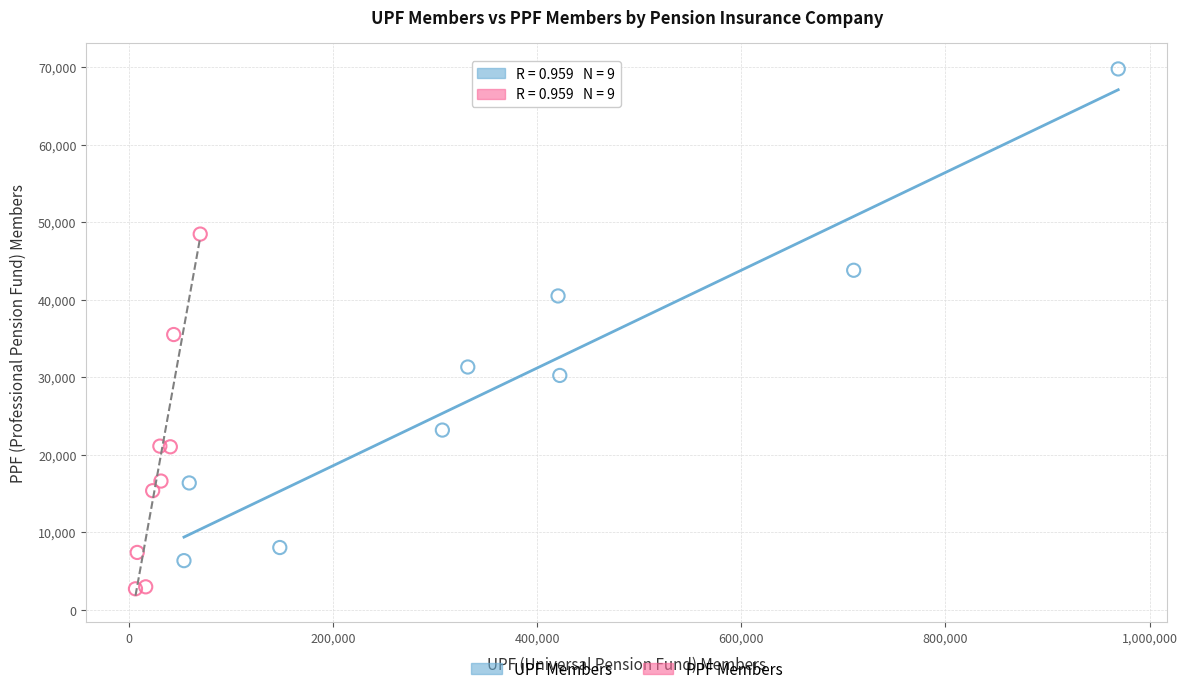

Which series contains the highest Y value?

UPF Members